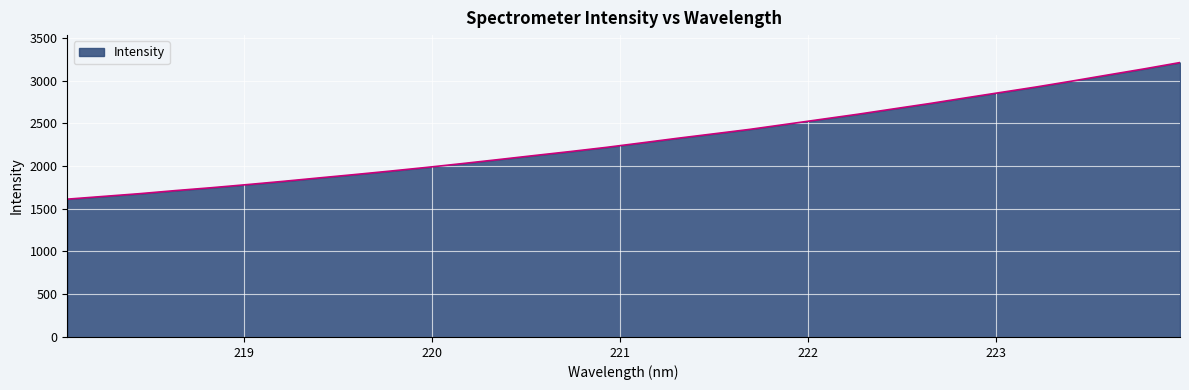

What is the minimum value shown in the chart?

1612.1